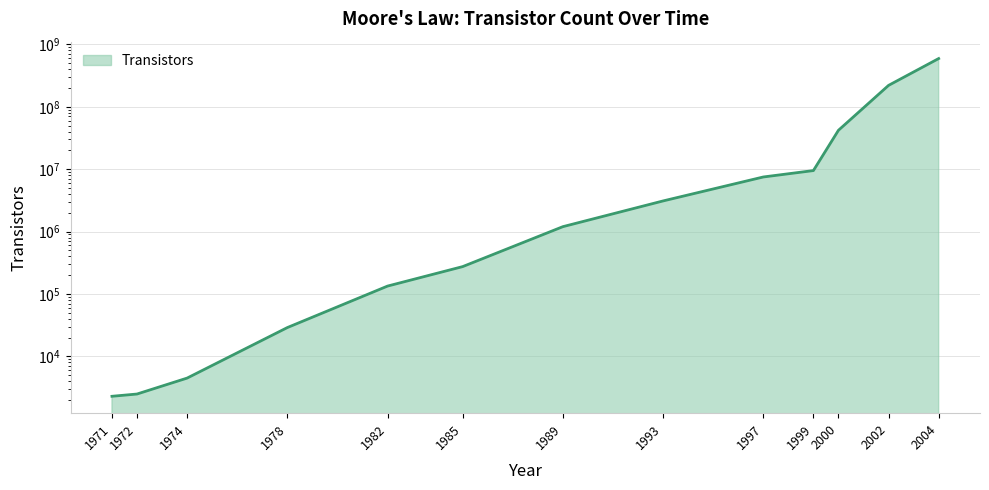

Reading left to right, list all the values displayed in this chart.

2300	2500	4500	29000	134000	275000	1200000	3100000	7500000	9500000	42000000	220000000	592000000